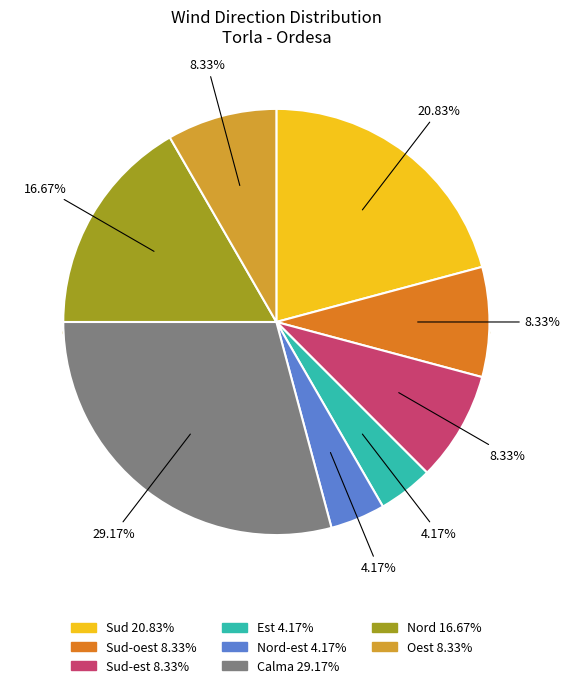

Is it true that Oest is 16% of the pie?

False